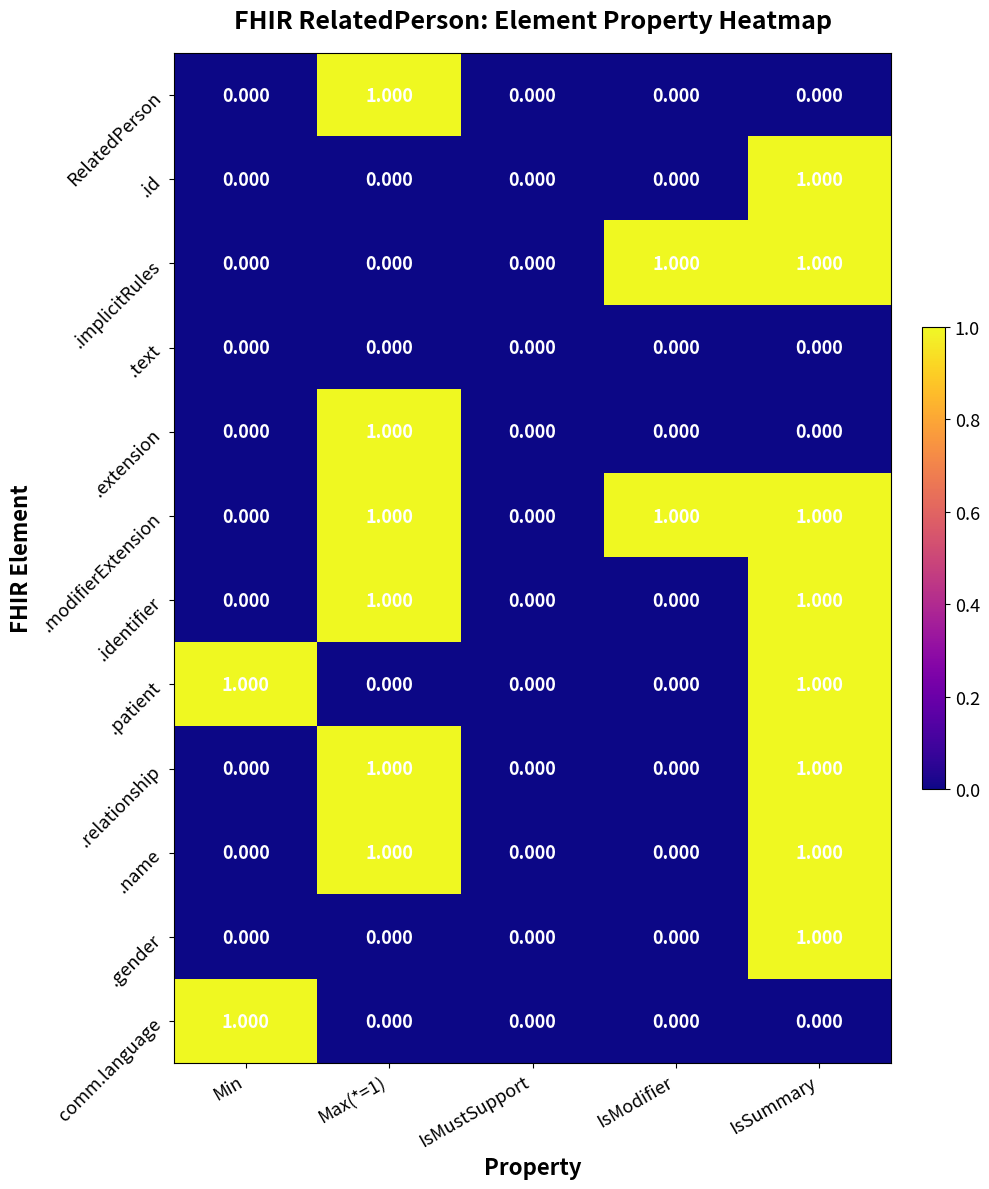

Which category has the highest value in the .id series?

IsSummary